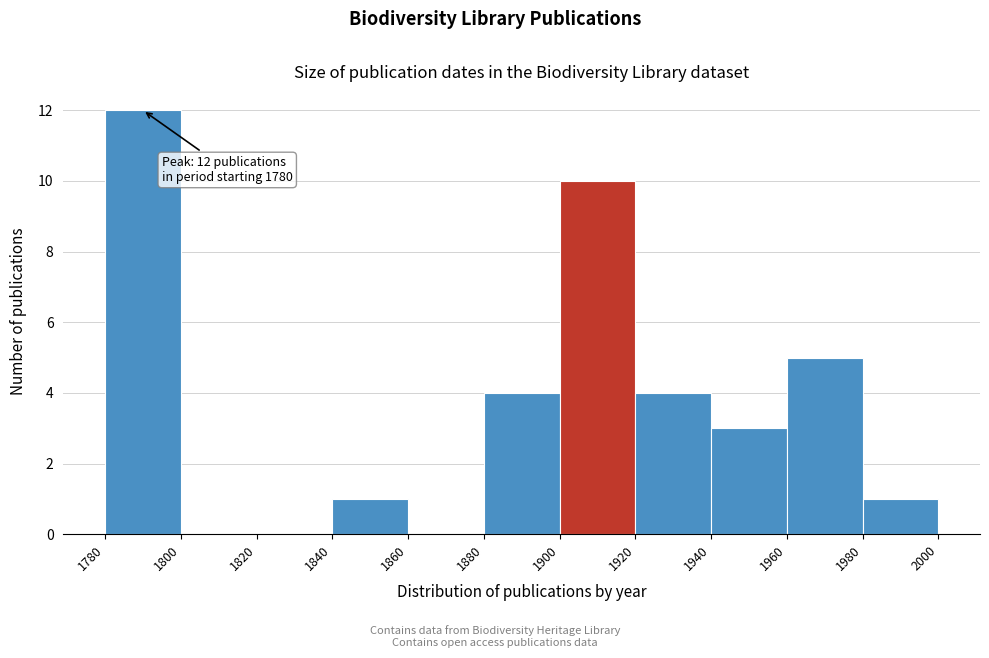

Which range on the x-axis has the tallest bar?

1780 to 1800